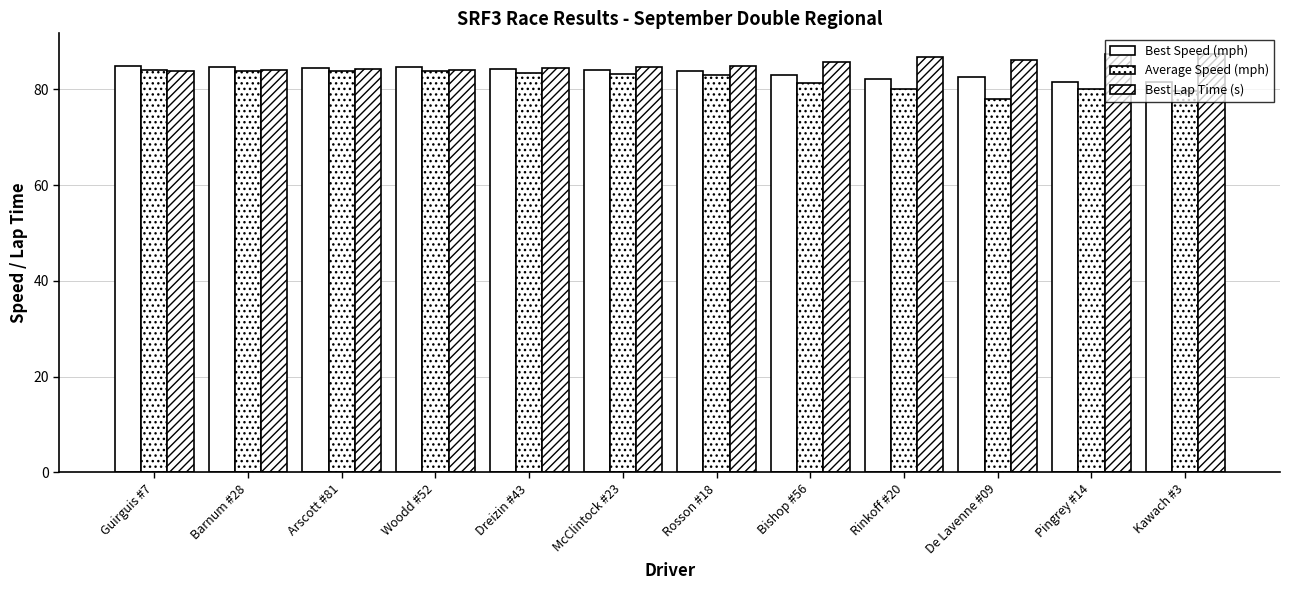

How many distinct data groups are displayed?

3